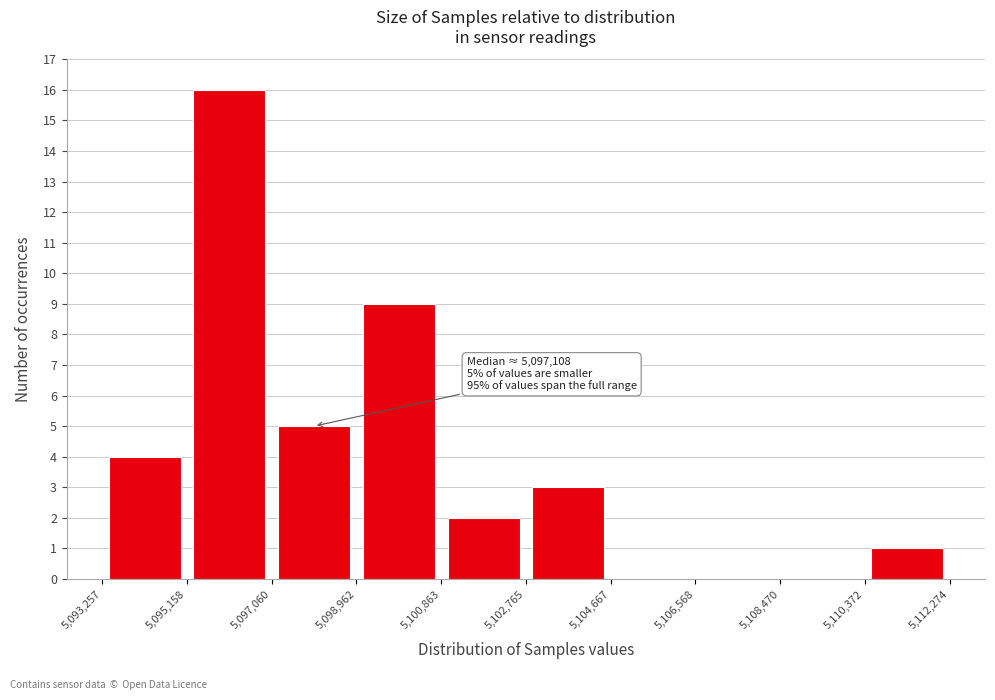

Which range on the x-axis has the tallest bar?

5,095,158 to 5,097,060